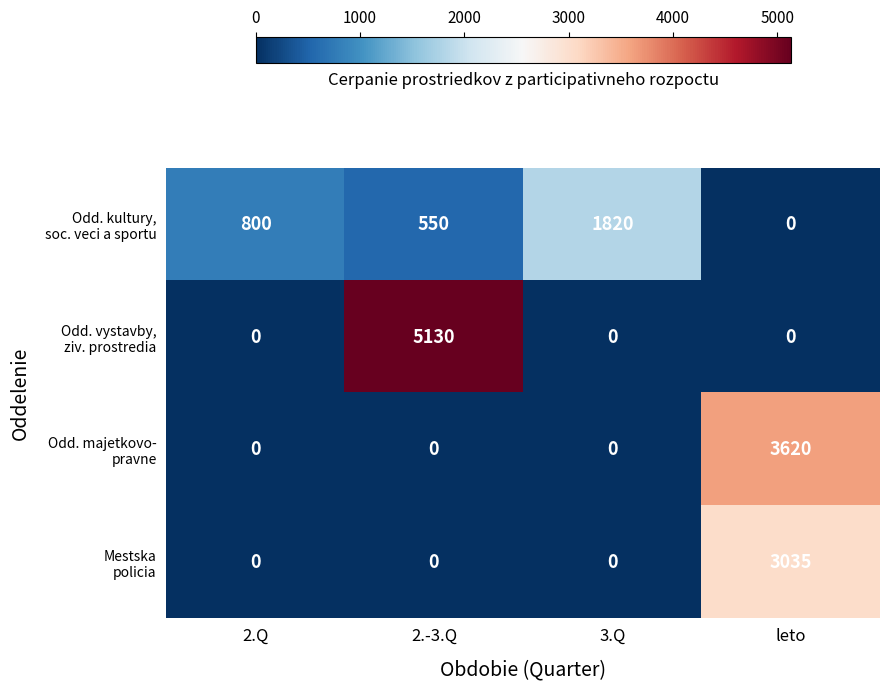

At which category is the sum across all series the highest?

leto